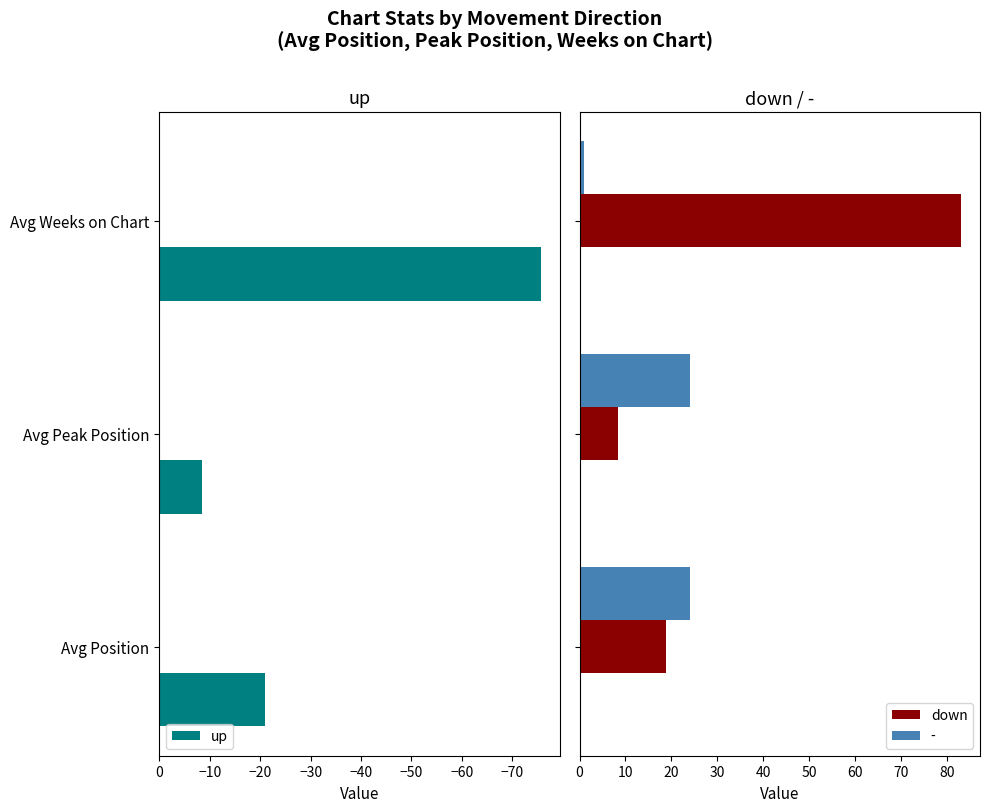

What is the sum of all up values?

-104.9